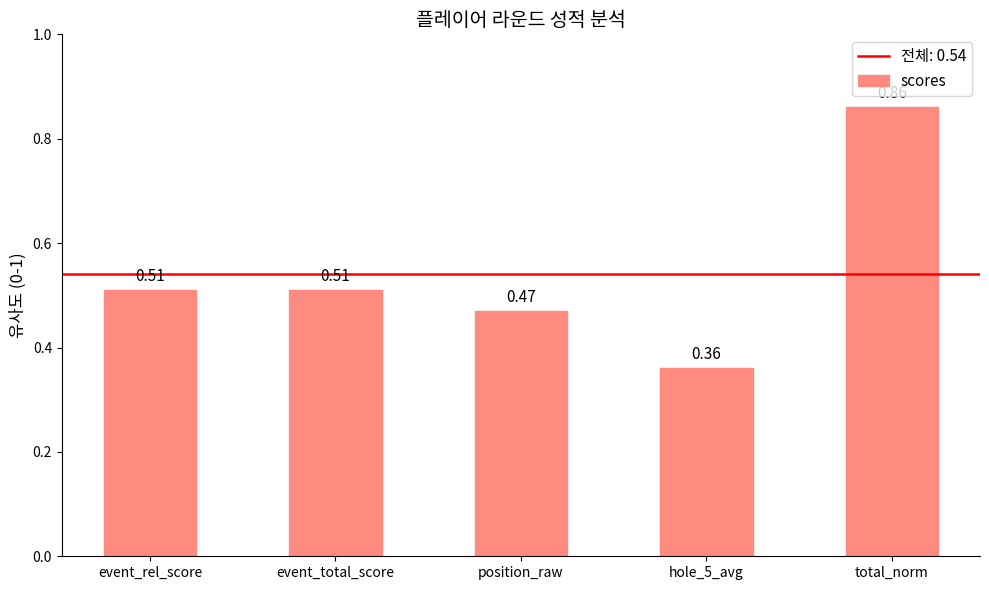

What is the sum of the values at hole_5_avg and position_raw?

0.8